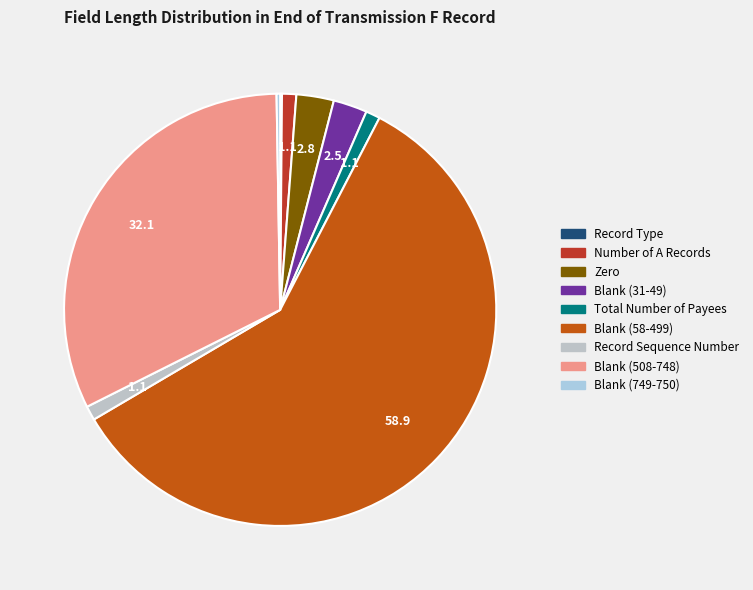

How many slices are in this pie chart?

9